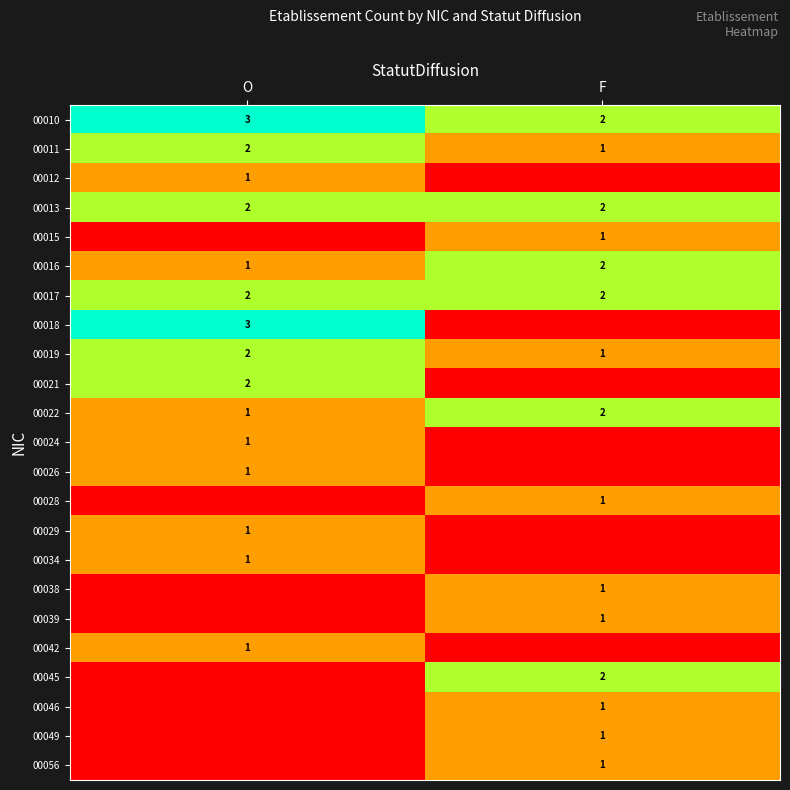

Which label corresponds to the smallest value in the chart?

F